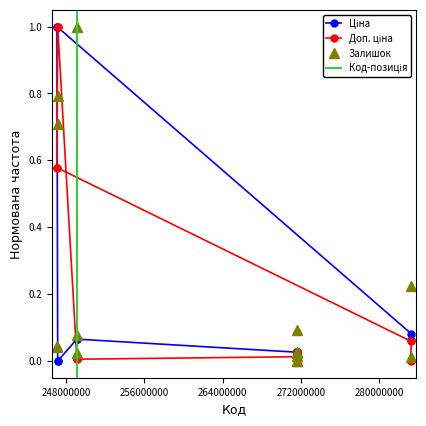

Which series has the widest spread of values?

Ціна